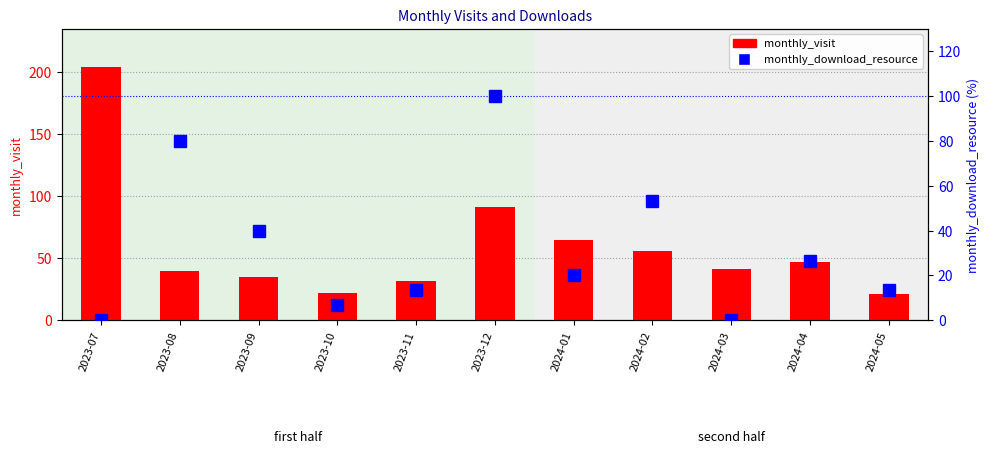

What is the spread (max minus min) of values at 2023-11?

18.7